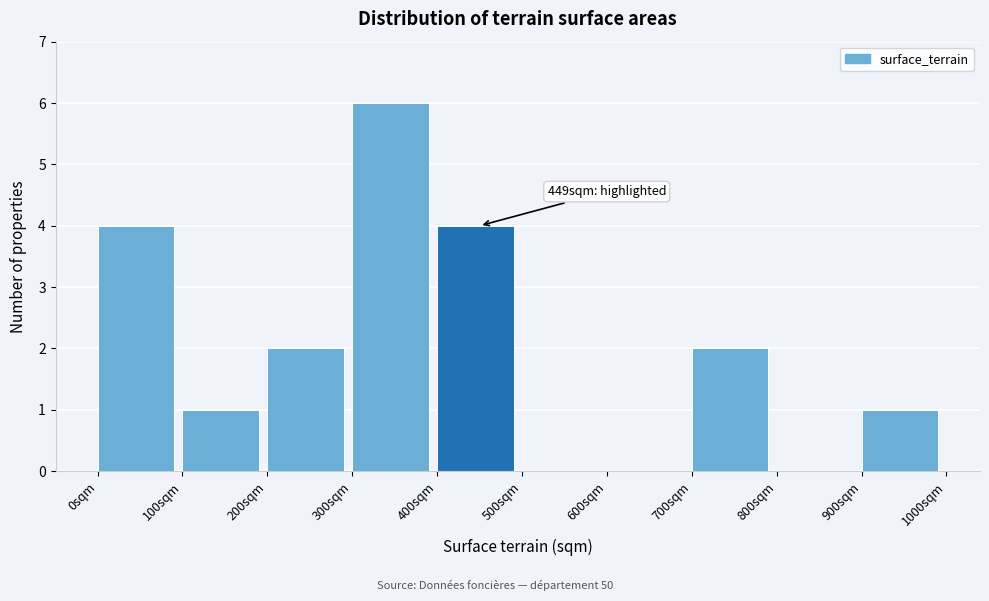

Over which range of the x-axis is the bar tallest?

300 to 400